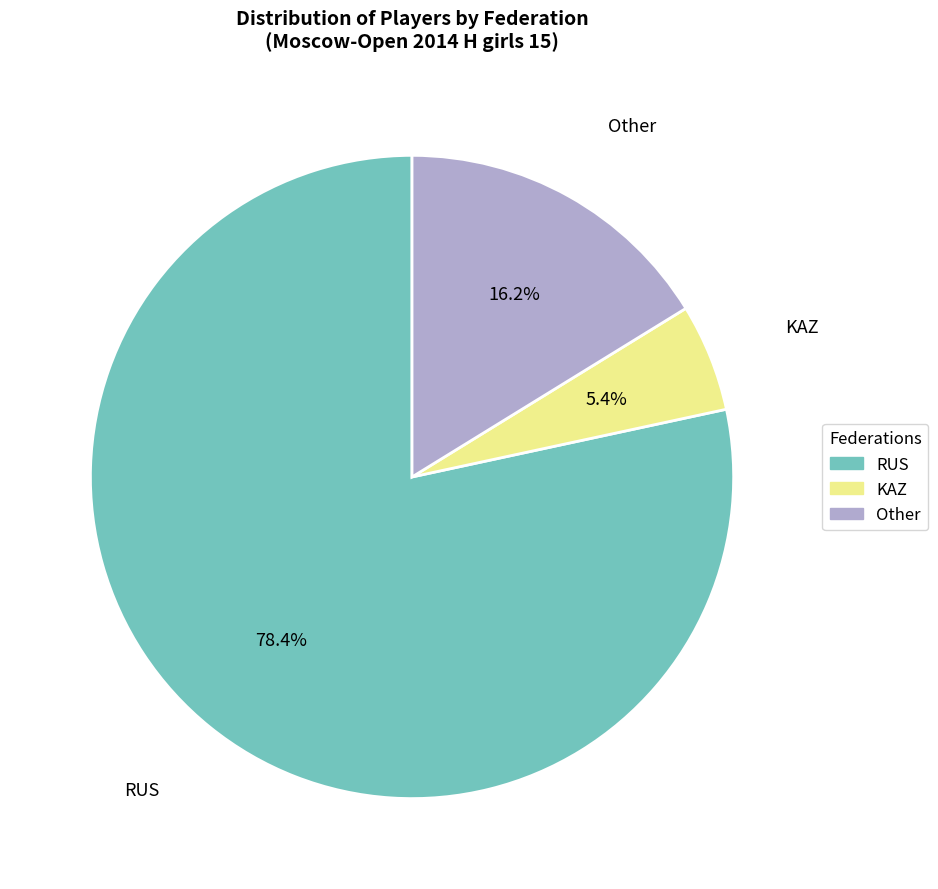

The Other slice represents 30% of the pie. True or false?

False